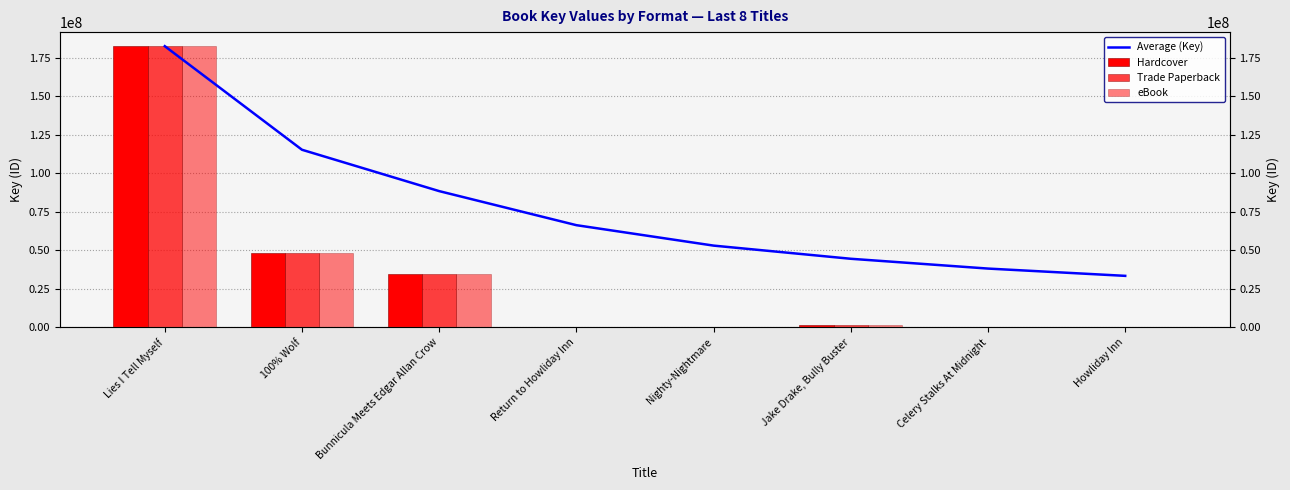

What is the sum of all eBook values?

267359735.0